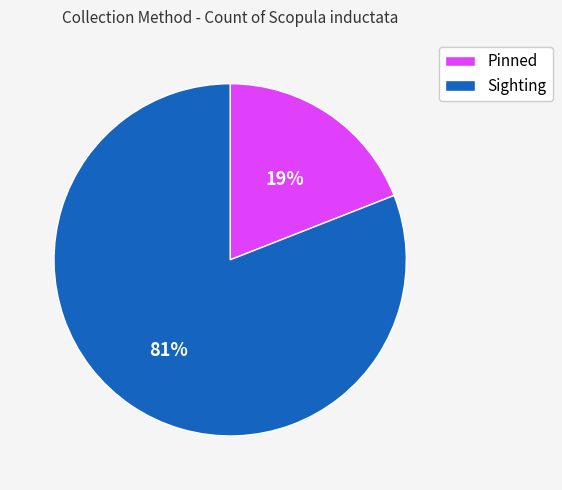

Is there any slice that represents more than half of the pie?

Yes